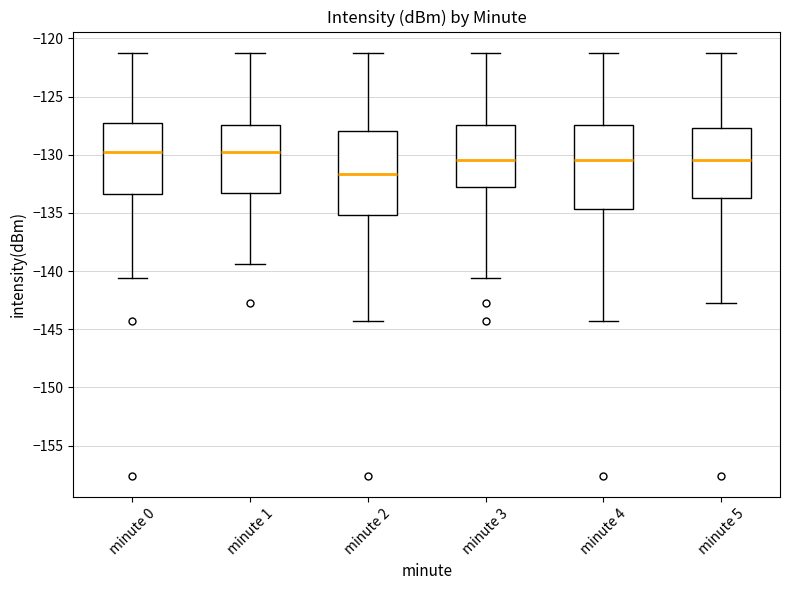

Reading left to right, read every box against the y-axis: the position of its median line, the range the box covers, and the ends of its whiskers. The values are not printed on the chart, so give them approximately, as read against the axis.

minute 0: median -130.0, box -133.5 to -127.5, whiskers -140.5 to -121.0
minute 1: median -130.0, box -133.5 to -127.5, whiskers -139.5 to -121.0
minute 2: median -131.5, box -135.0 to -128.0, whiskers -144.5 to -121.0
minute 3: median -130.5, box -133.0 to -127.5, whiskers -140.5 to -121.0
minute 4: median -130.5, box -134.5 to -127.5, whiskers -144.5 to -121.0
minute 5: median -130.5, box -134.0 to -127.5, whiskers -143.0 to -121.0